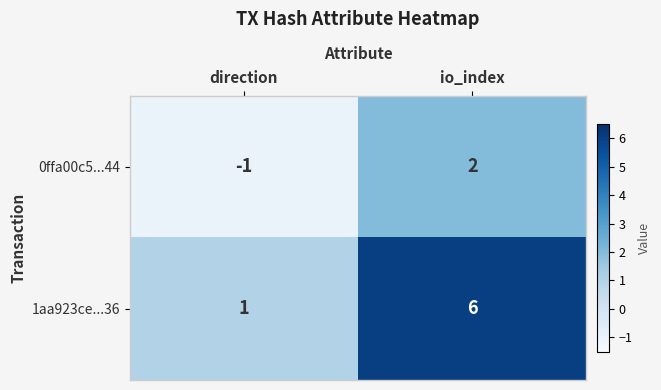

At which label is 0ffa00c5...44 closest to 0?

direction